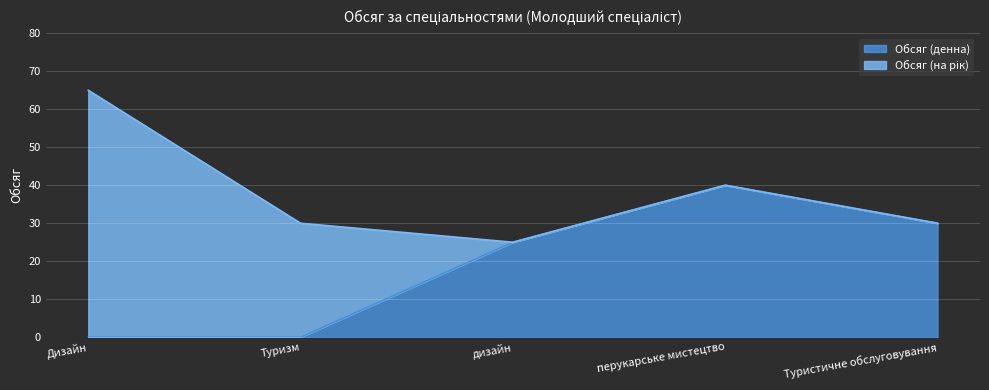

How many positive values are there?

3